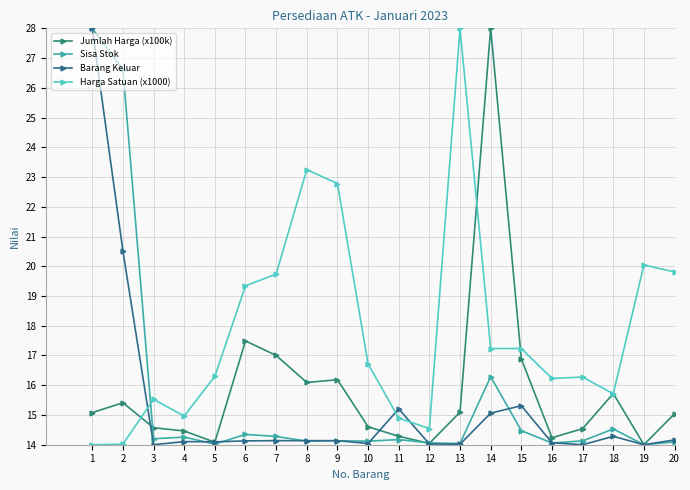

Count the number of data series in this chart.

4